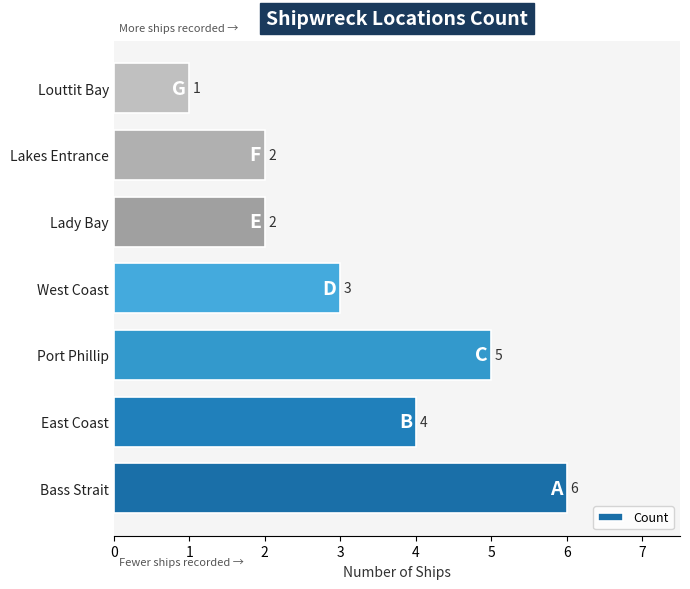

Reading bottom to top, extract all data points from this chart.

Bass Strait=6	East Coast=4	Port Phillip=5	West Coast=3	Lady Bay=2	Lakes Entrance=2	Louttit Bay=1